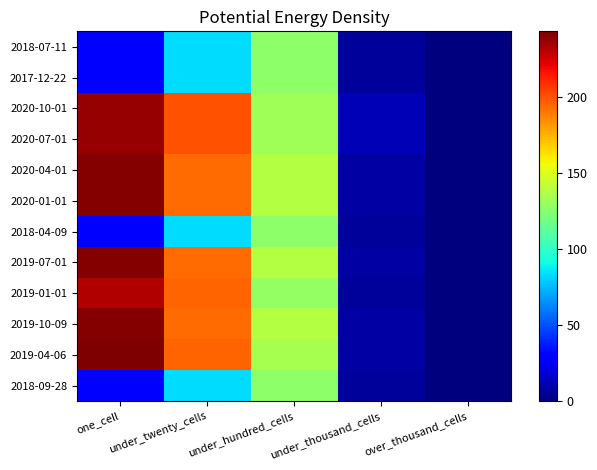

What is the greatest value displayed?

243